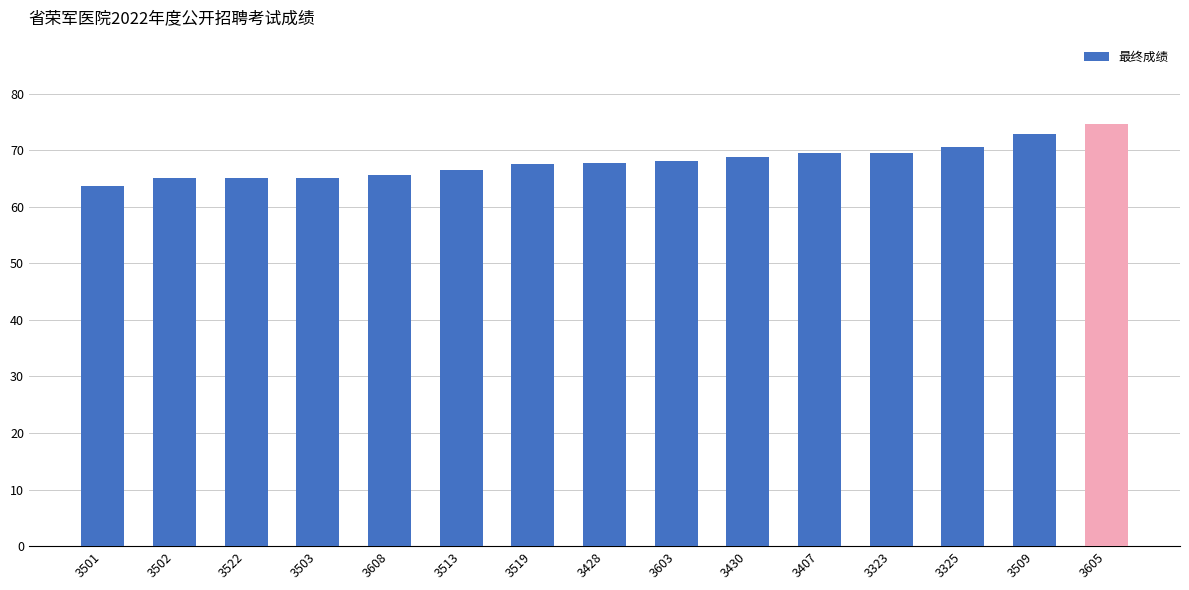

Read the value at 3509.

72.8